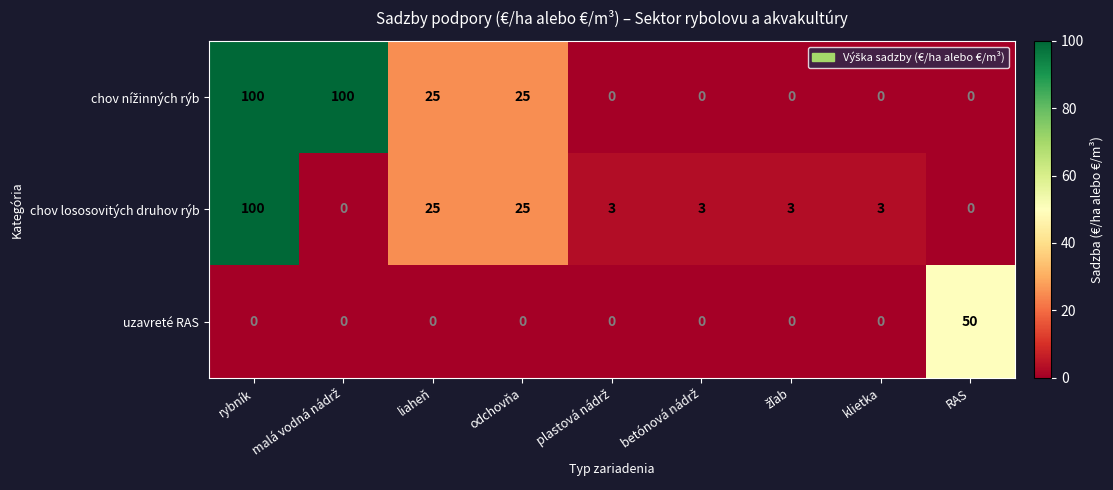

What is the total value across all series at odchovňa?

50